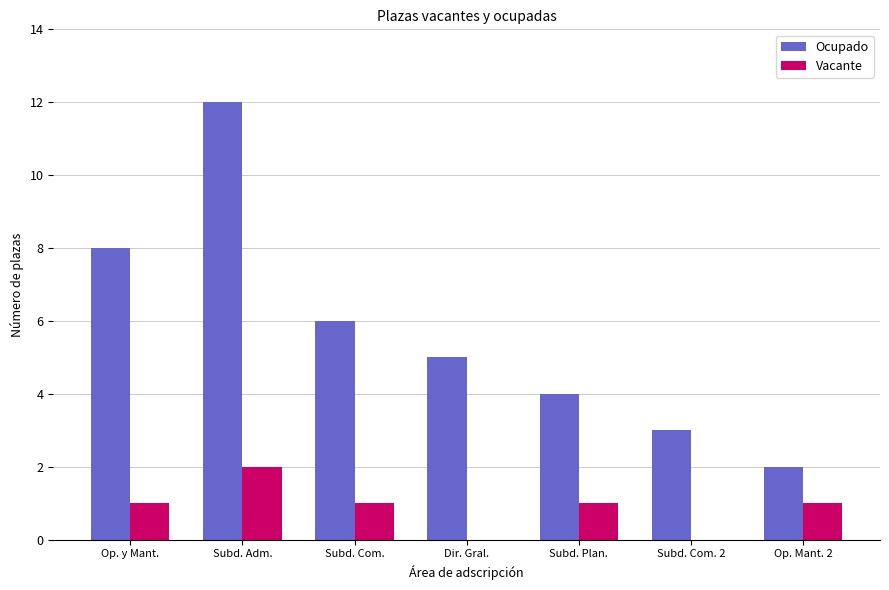

True or false: Vacante has a value of 0 at Subd. Com. 2.

True